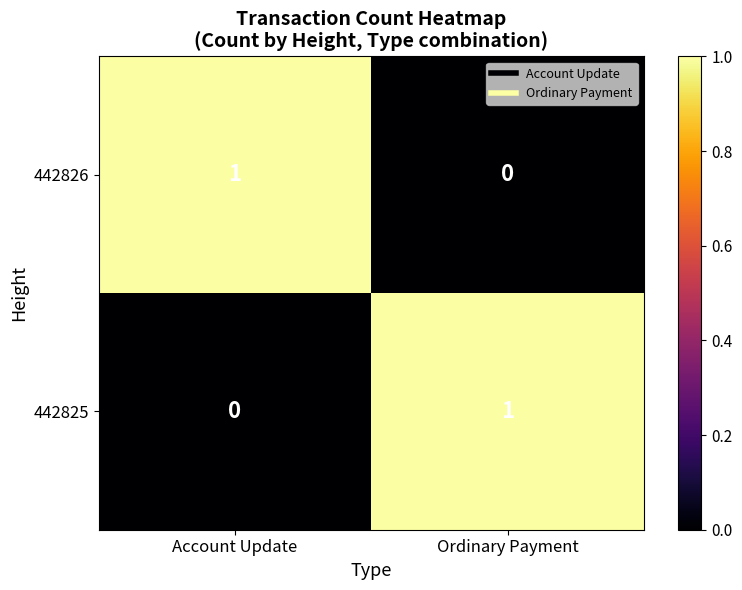

Rank the series at Account Update from lowest to highest value.

442825, 442826